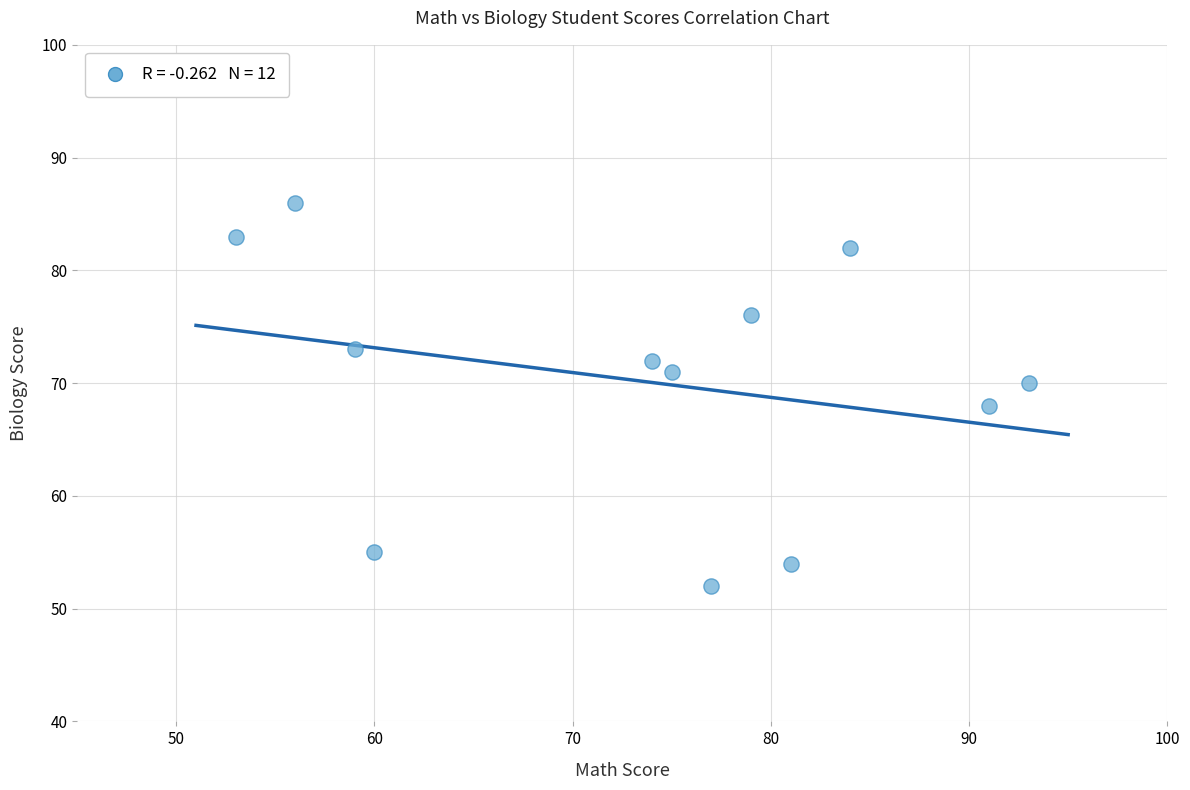

What is the average X value?

74